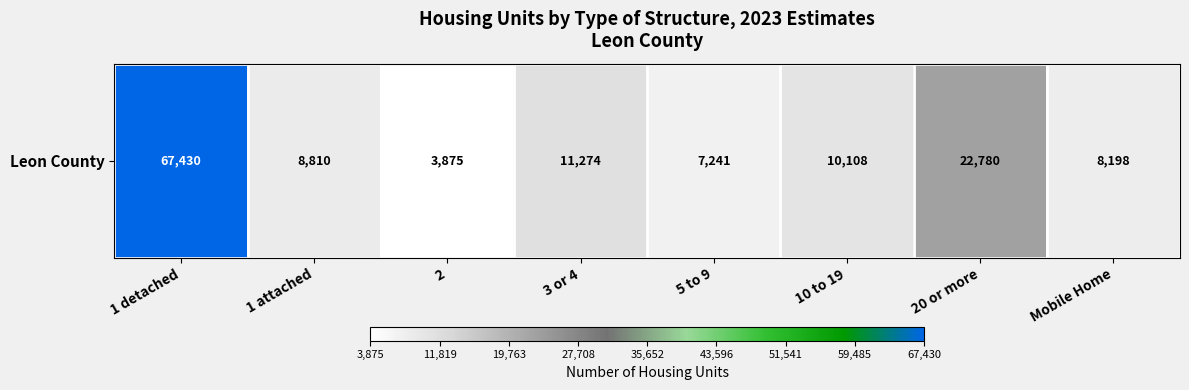

At which label is the value closest to 35652?

20 or more